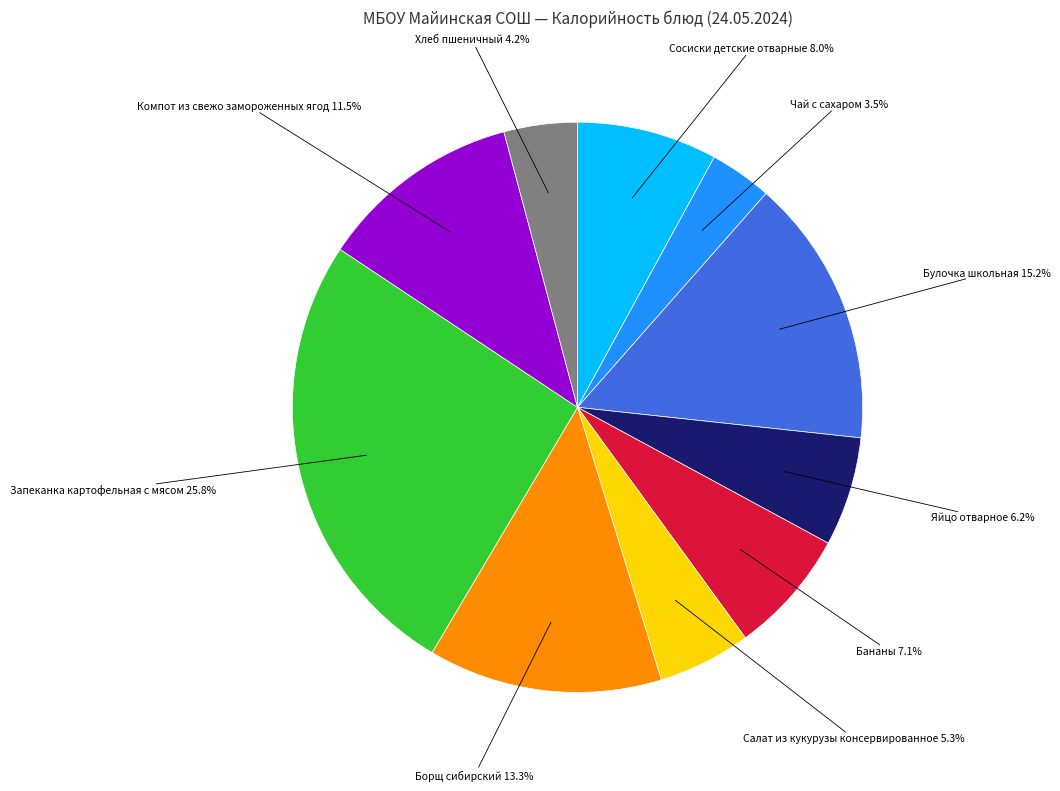

What percentage is the Салат из кукурузы консервированное slice, to the nearest percent?

5%